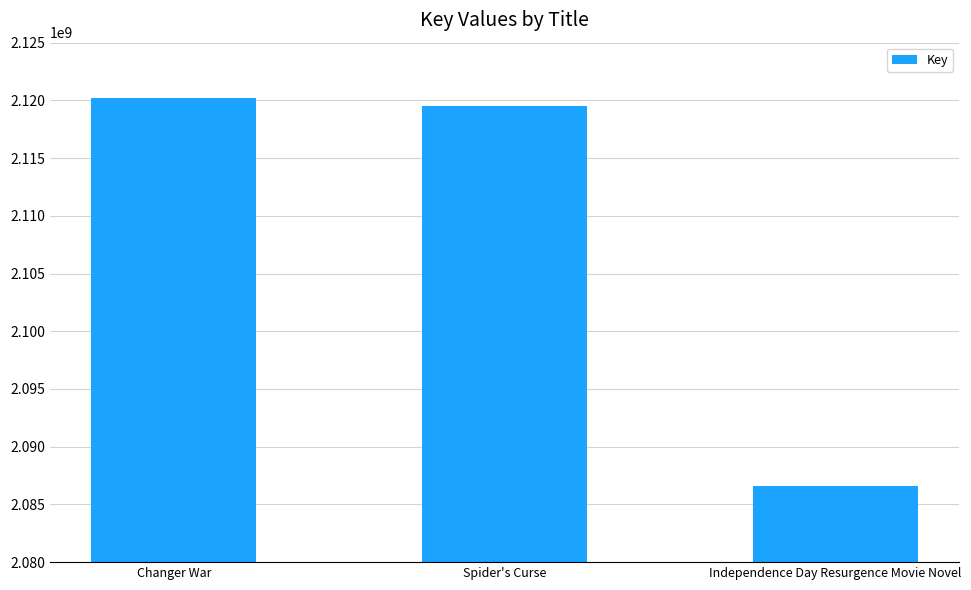

What is the ratio of the value at Independence Day Resurgence Movie Novel to the value at Changer War?

1.0